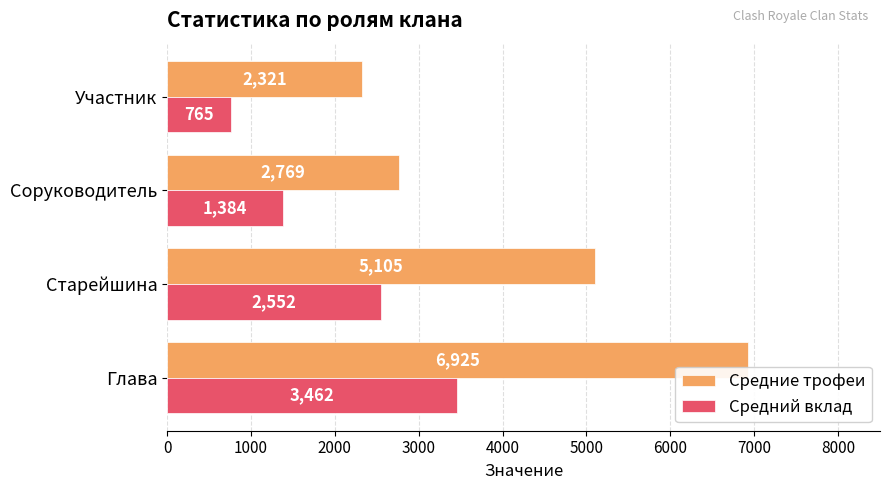

What is the total value across all series at Старейшина?

7657